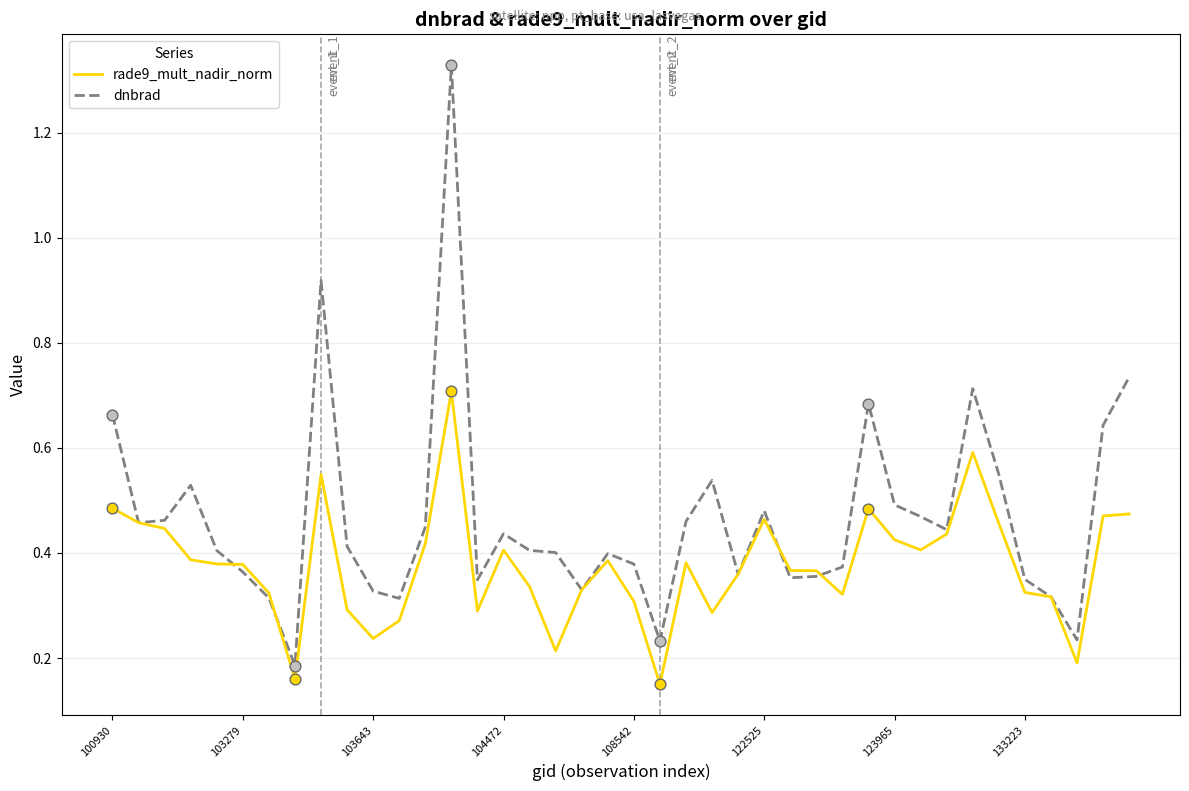

What are all the series names shown in the legend?

rade9_mult_nadir_norm, dnbrad